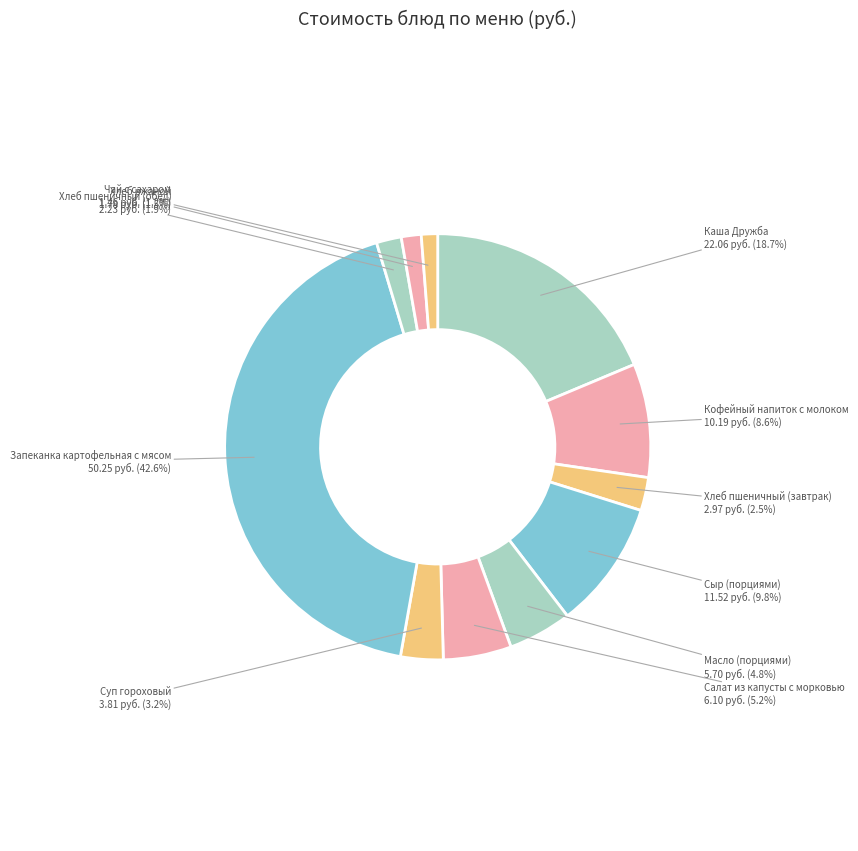

How many slices are in this pie chart?

11